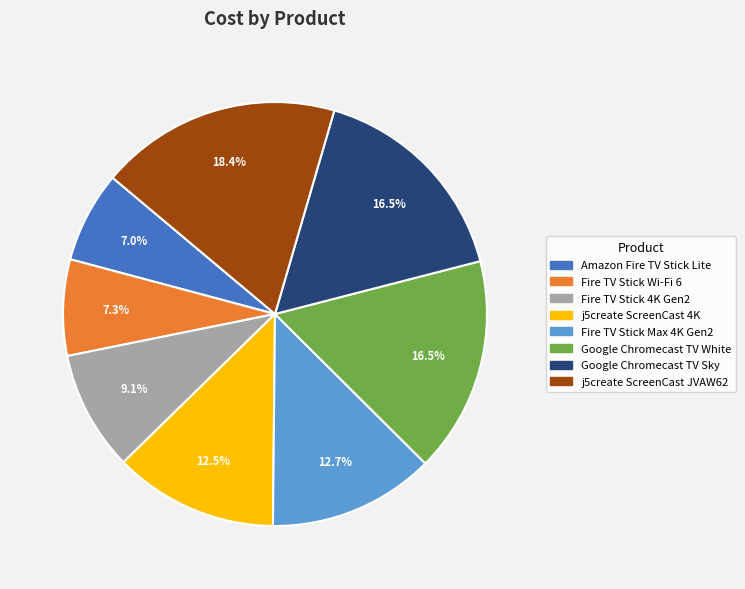

What percentage is the Fire TV Stick Max 4K Gen2 slice, to the nearest percent?

13%